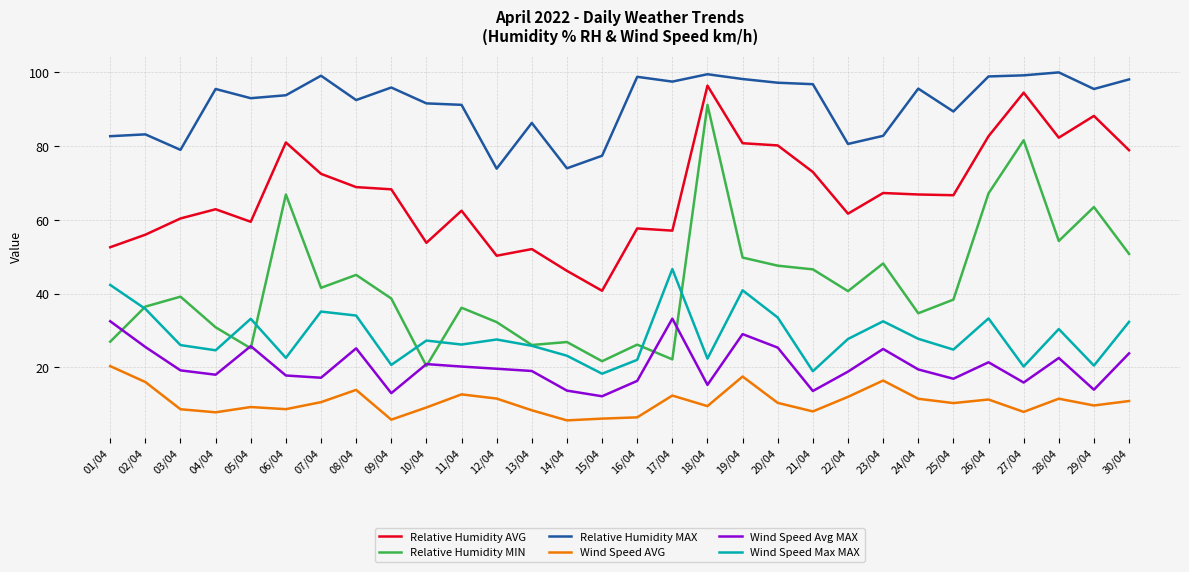

Which series changed the most between 01/04 and 04/04?

Wind Speed Max MAX